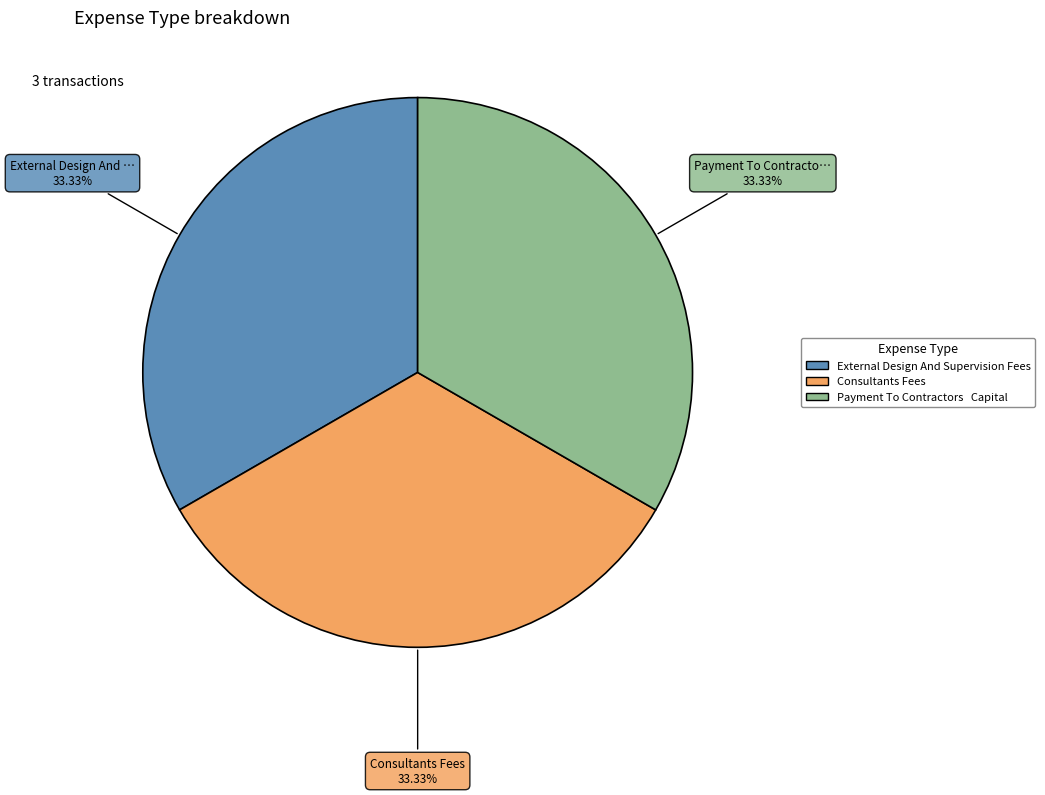

Is there any slice that represents more than half of the pie?

No